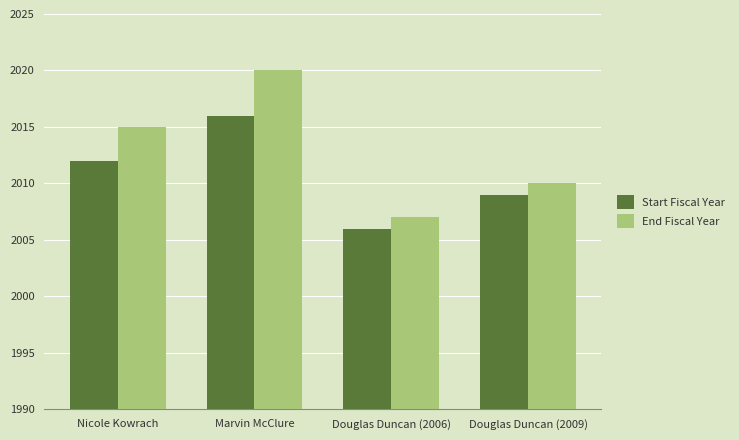

Which series has the largest range (max minus min)?

End Fiscal Year